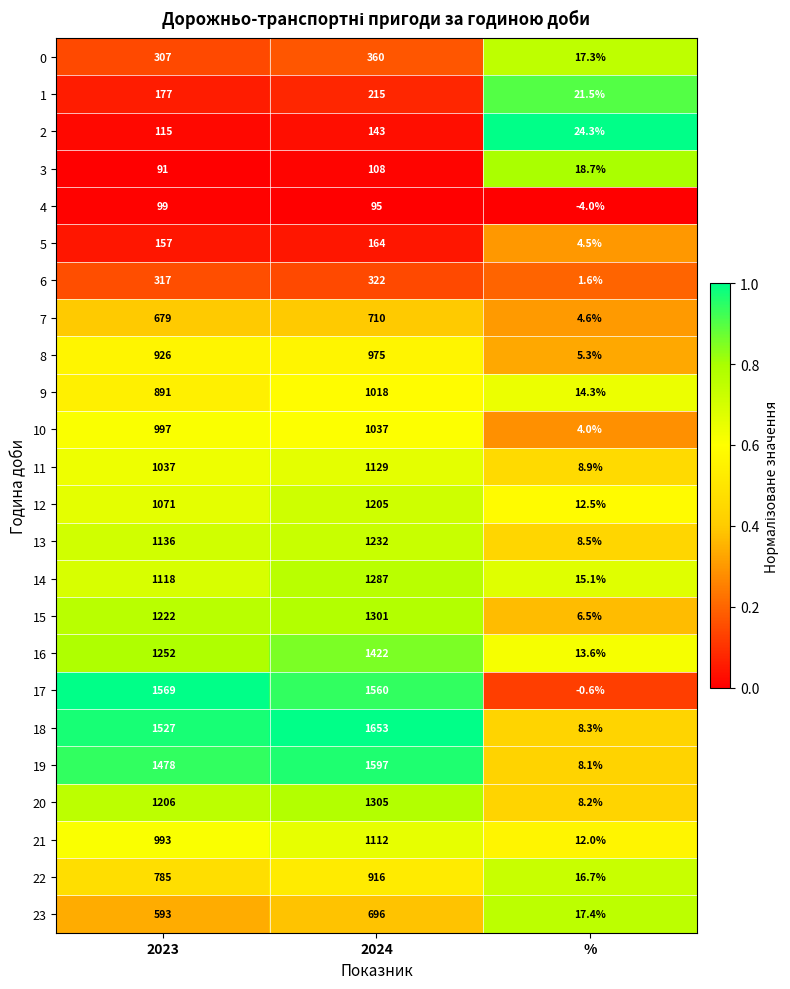

How many series are shown in this chart?

24